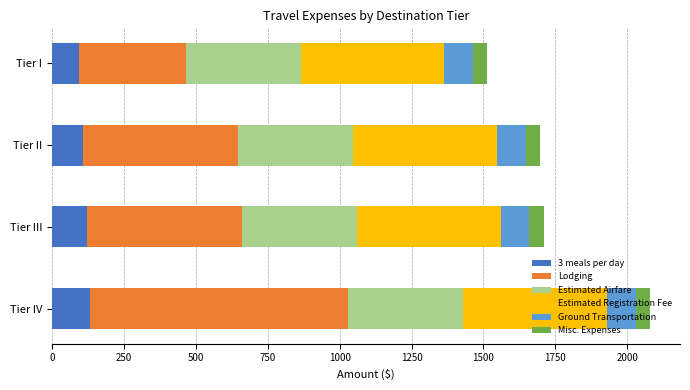

At which category is the sum across all series the highest?

Tier IV